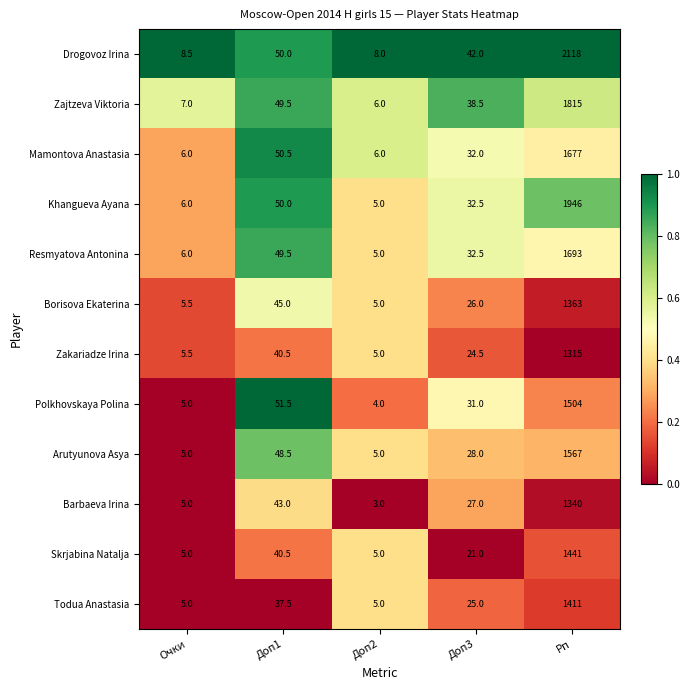

What is the difference between the maximum and minimum values in the Polkhovskaya Polina series?

1500.0